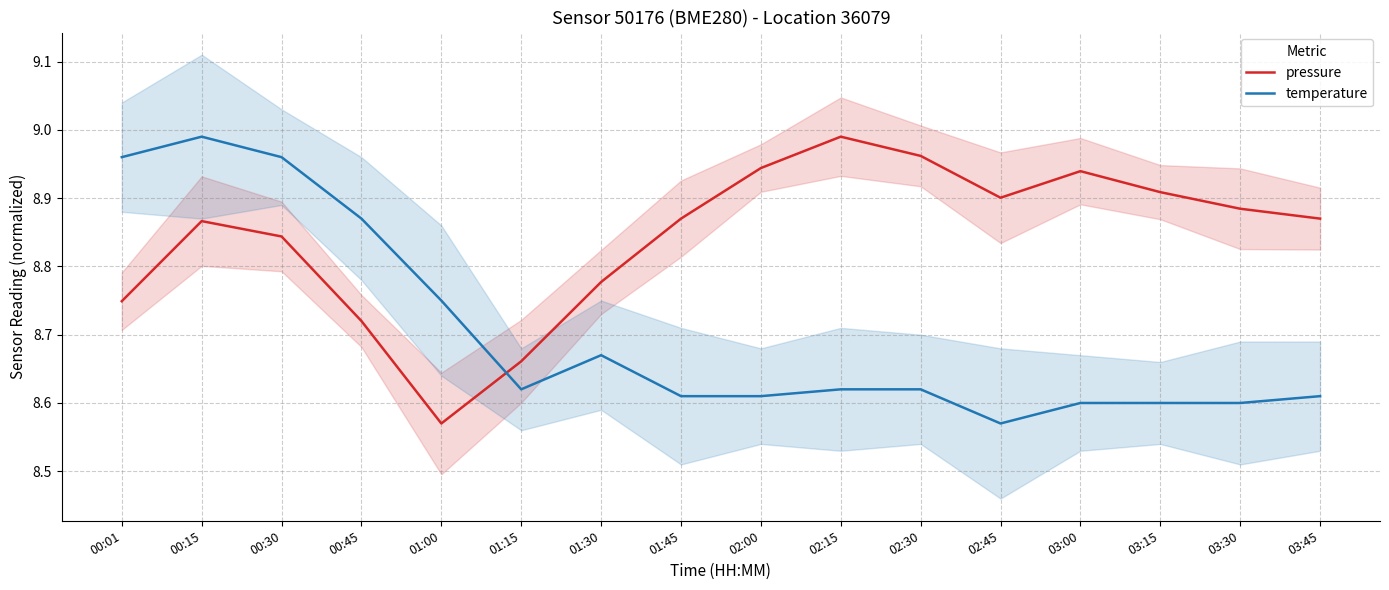

At which category does pressure reach its first local valley?

01:00